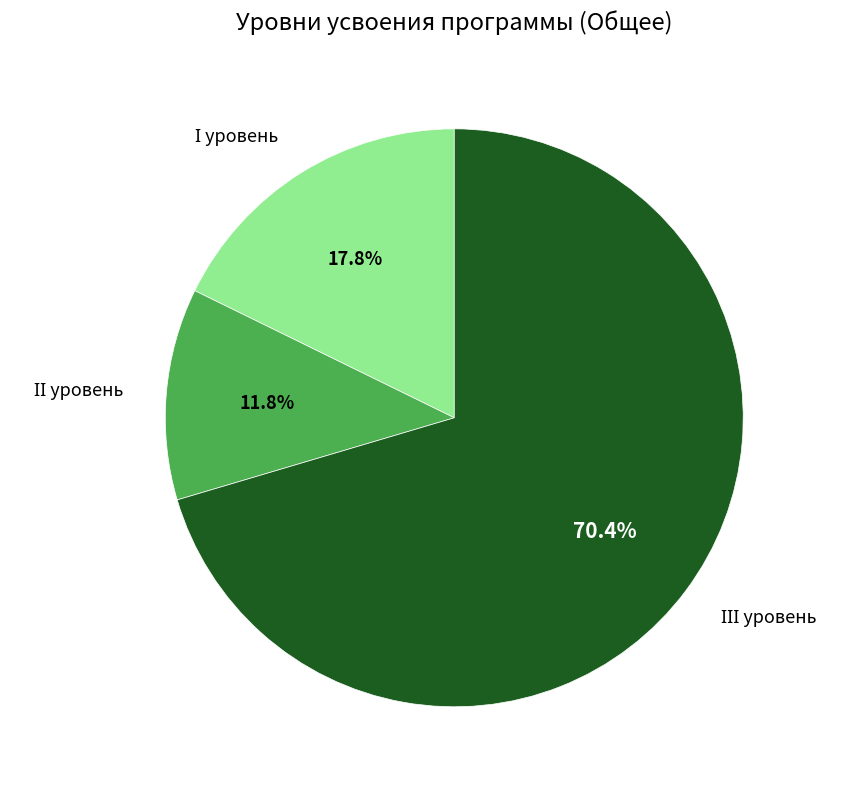

Does any single category account for the majority?

Yes